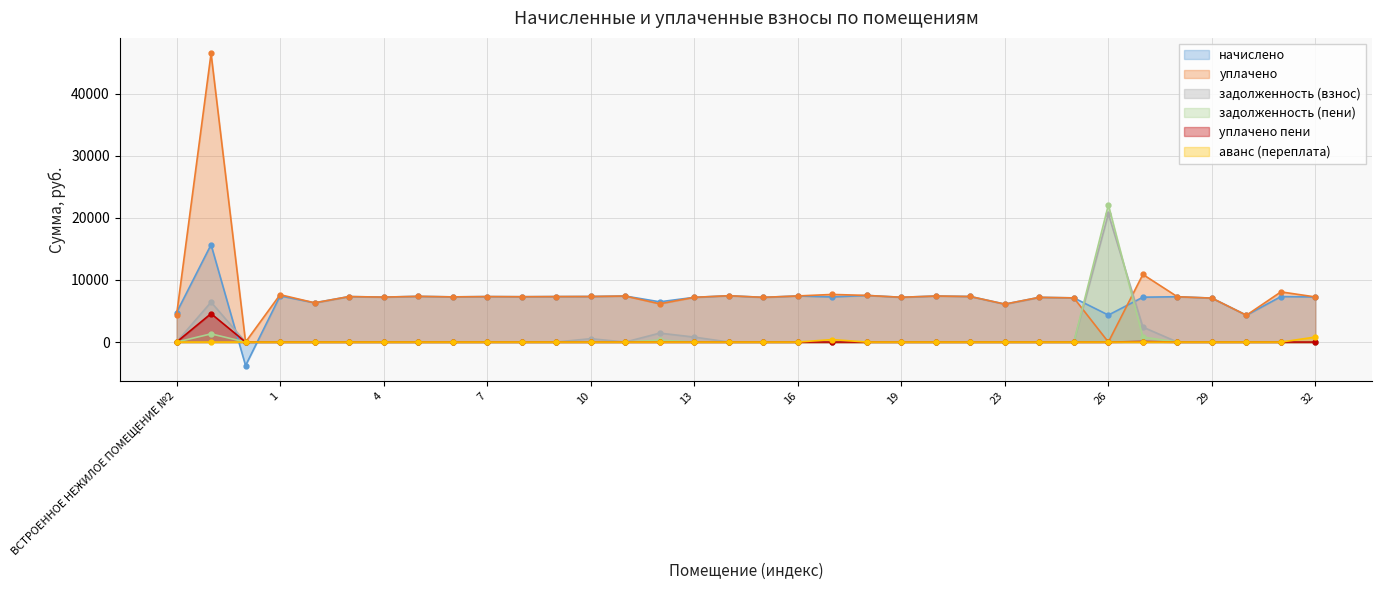

Does the chart have visible grid lines?

Yes